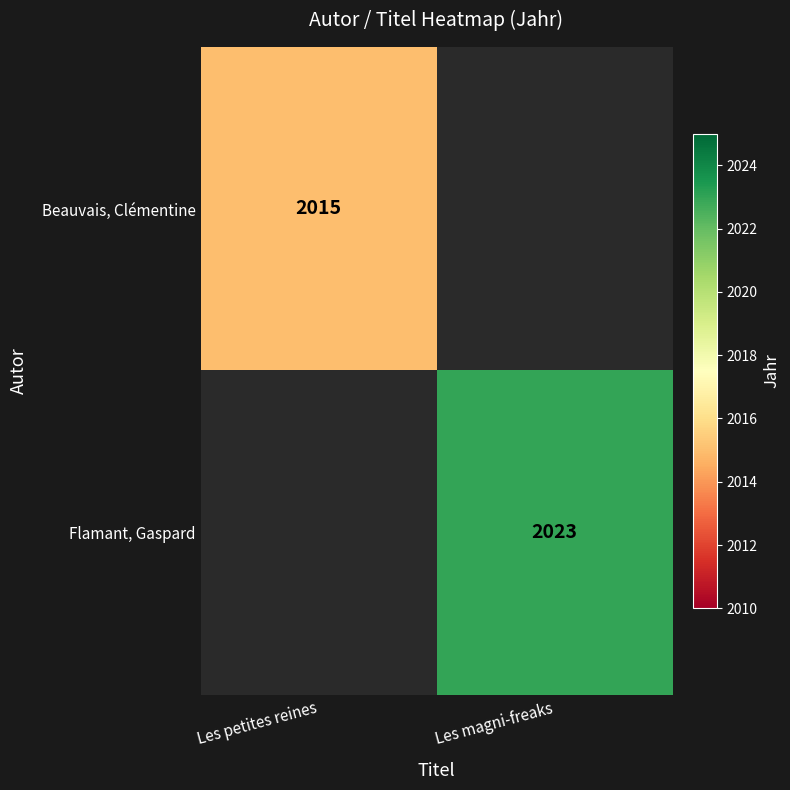

True or false: Flamant, Gaspard has a value of 489.3 at Les magni-freaks.

False